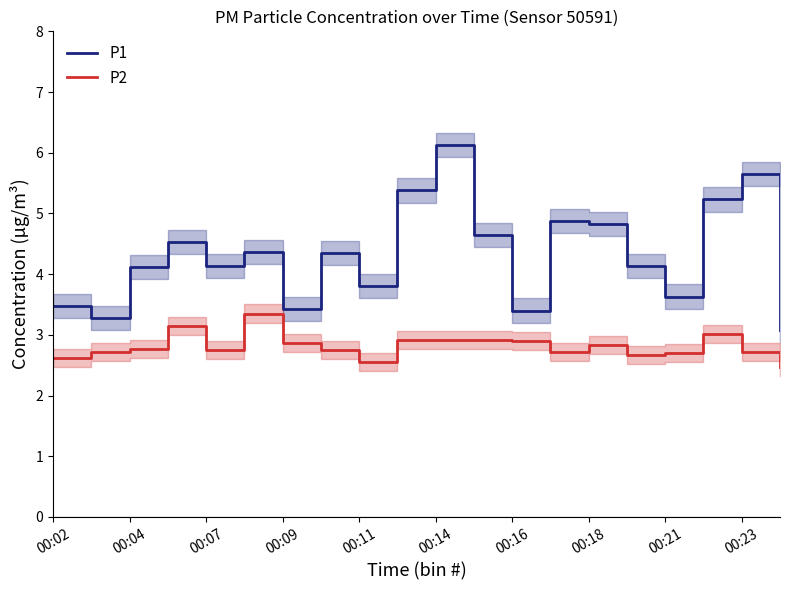

What is the highest value of the P1 series?

6.1